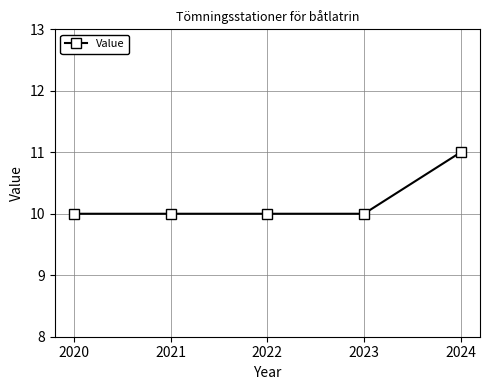

What is the average value?

10